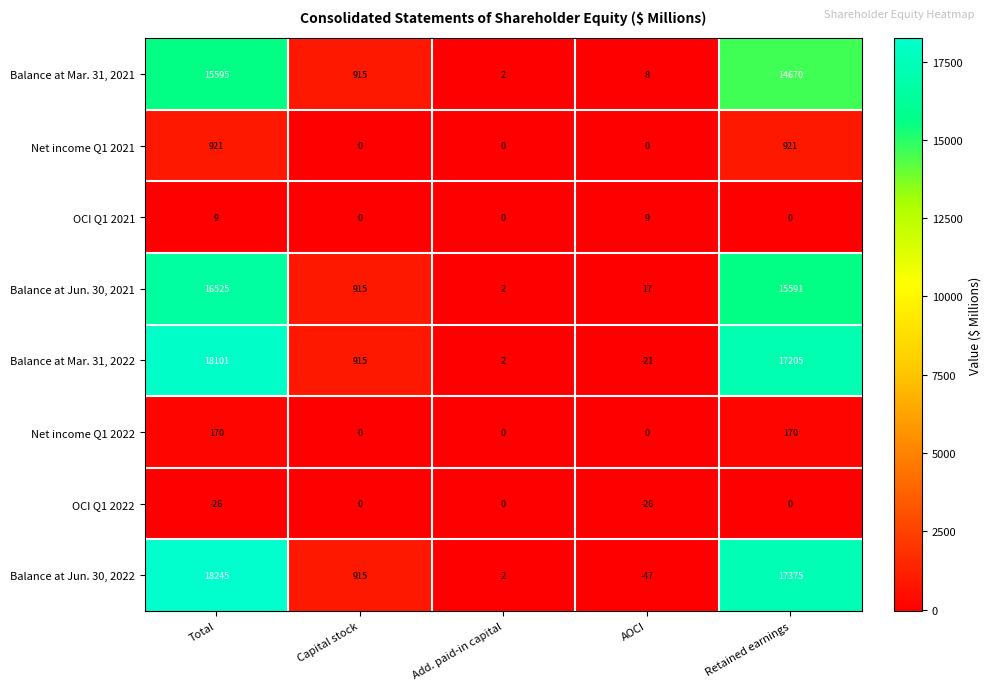

Which series has the largest total across all categories?

Balance at Jun. 30, 2022